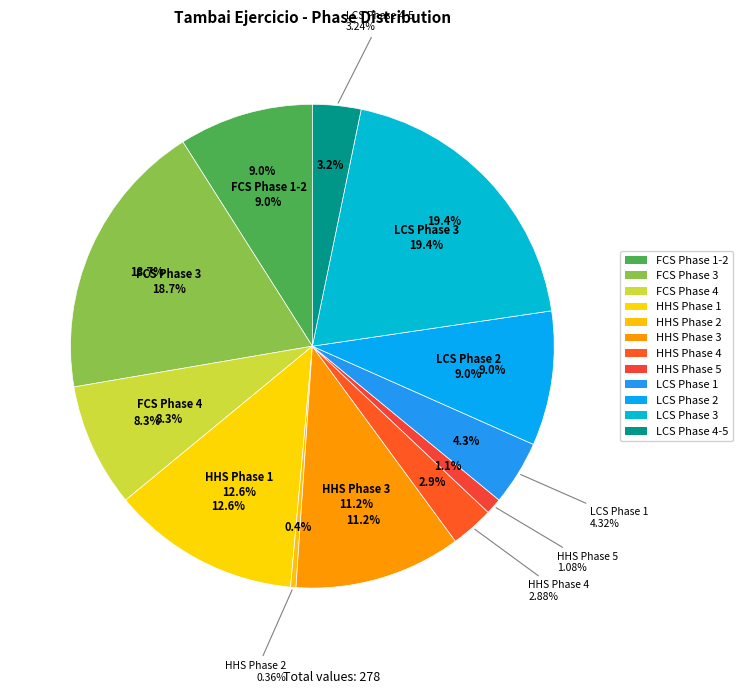

Is it true that LCS Phase 3 is 28% of the pie?

False